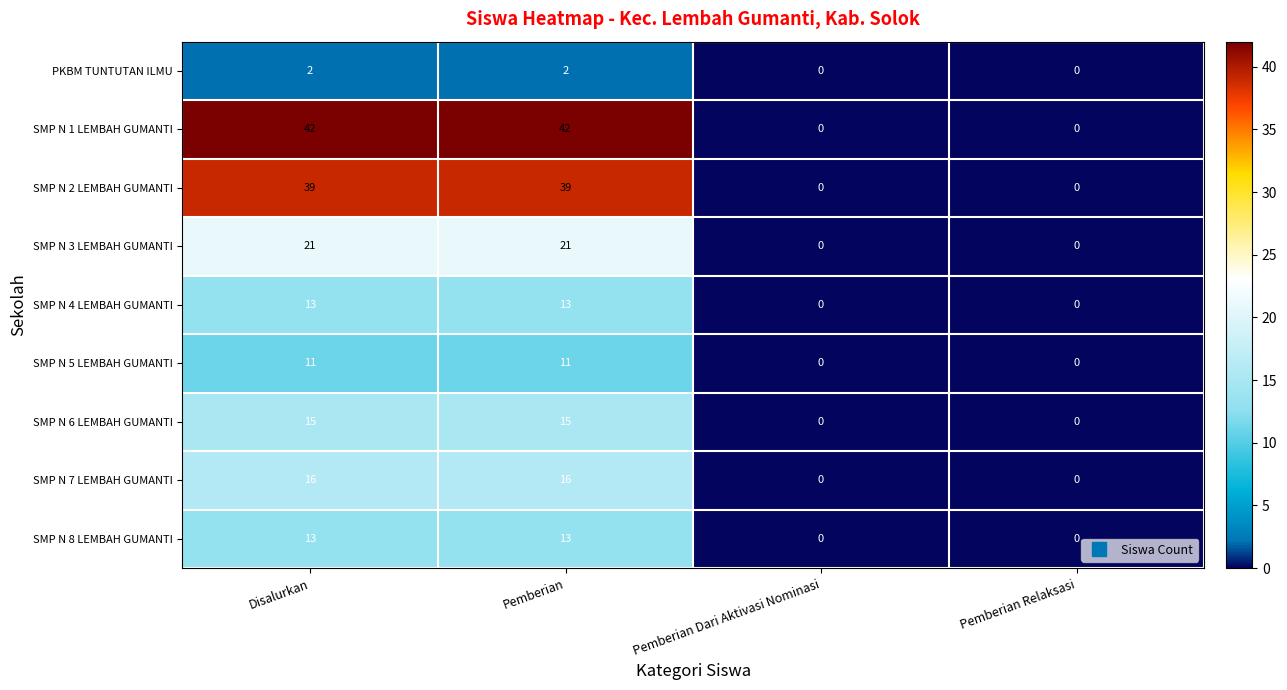

The SMP N 4 LEMBAH GUMANTI series shows 22 at Disalurkan. True or false?

False